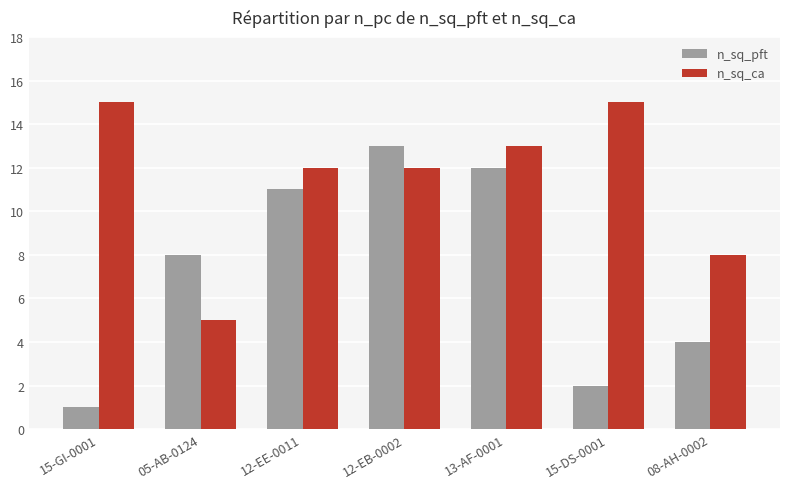

List the series in order of their peak value, highest first.

n_sq_ca, n_sq_pft